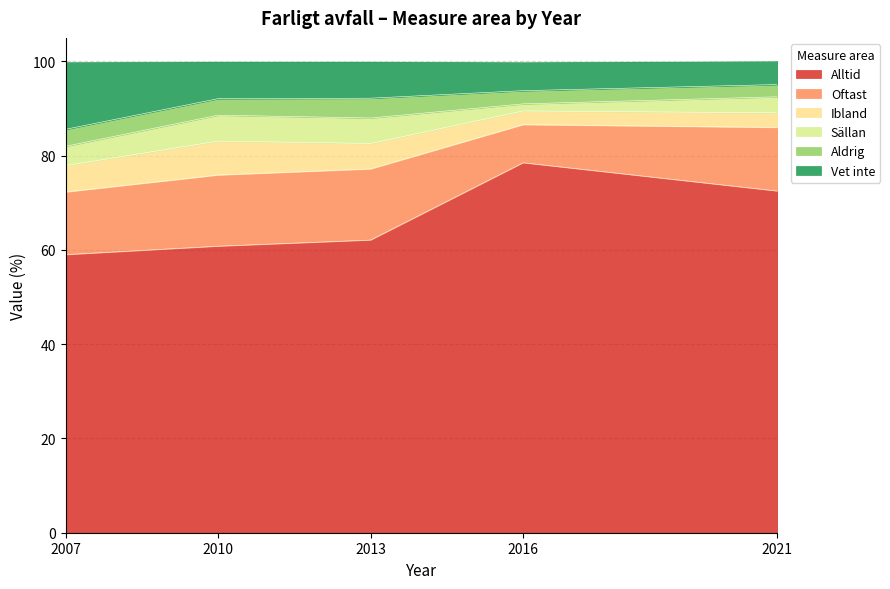

What is the minimum value for Alltid?

59.0